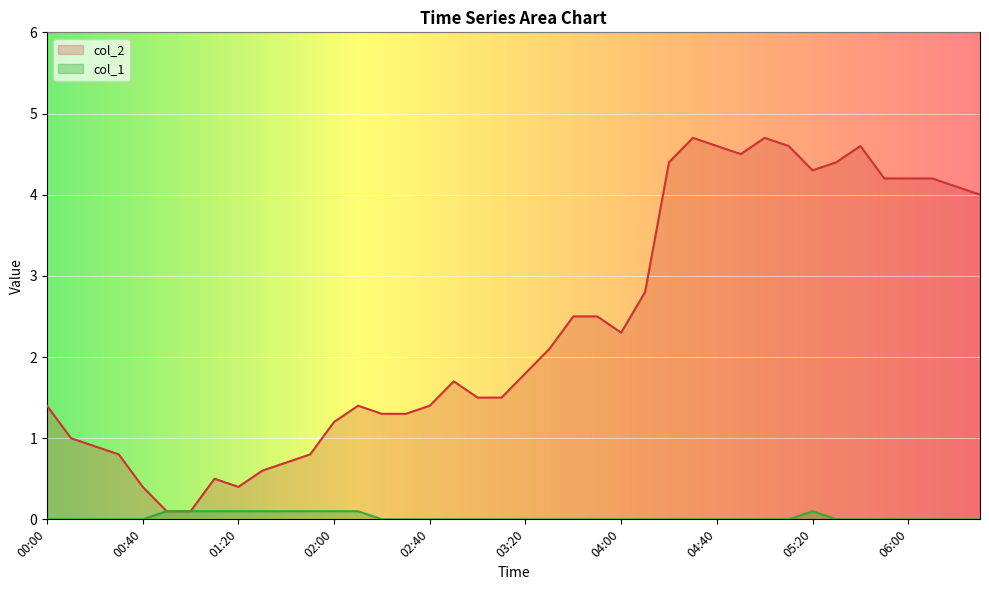

At which label does col_1 reach its minimum?

00:00